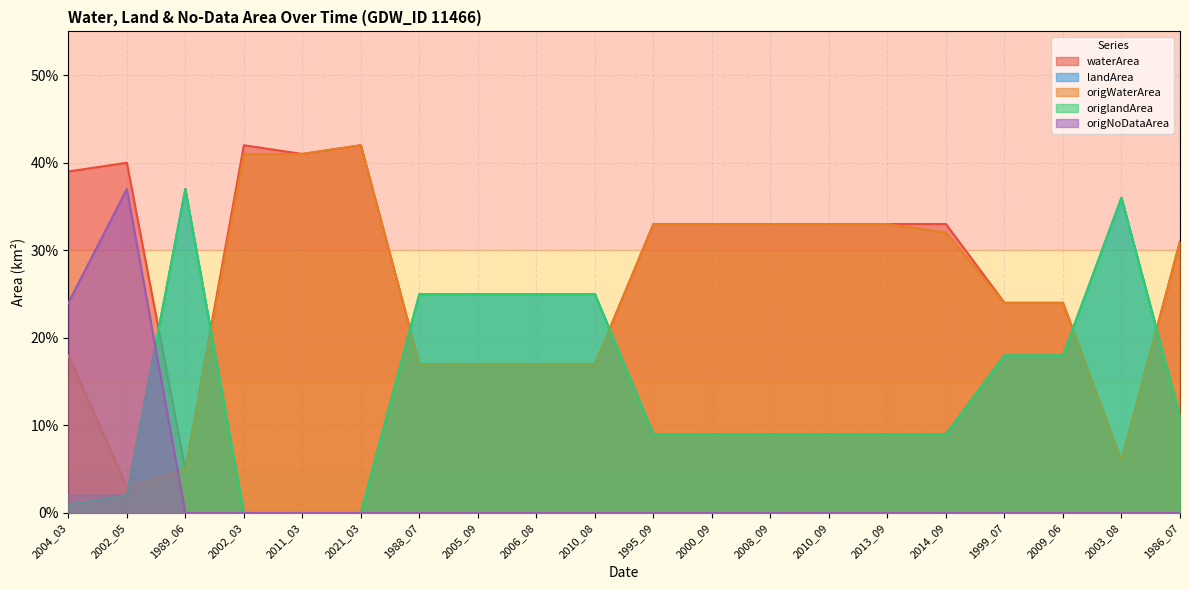

What is the difference between the second highest and second lowest values in the origNoDataArea series?

0.2